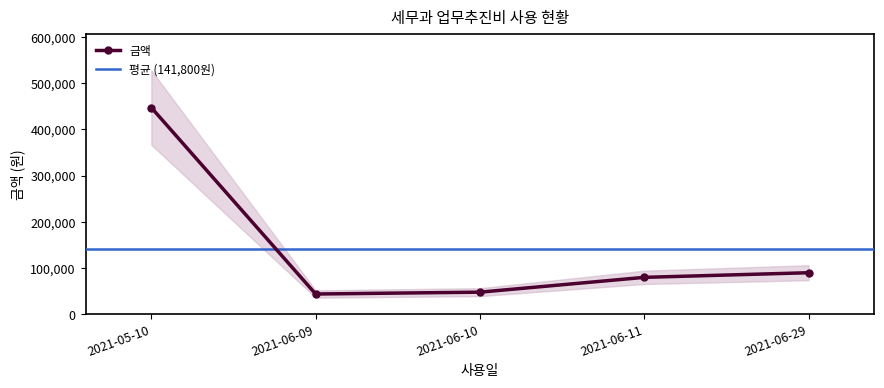

At which label is the value closest to 245500?

2021-06-29